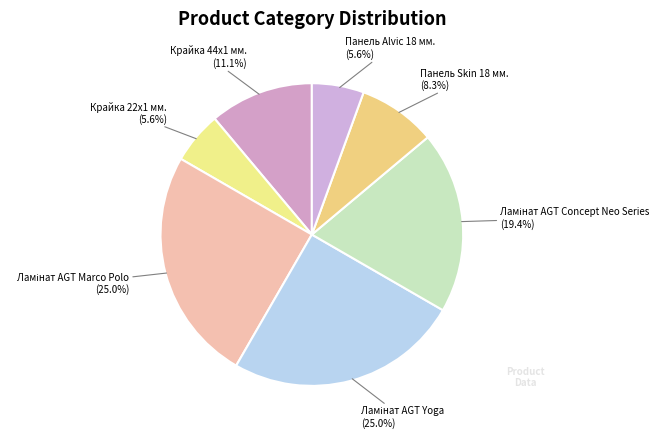

To the nearest percent, what is the average slice percentage?

14%